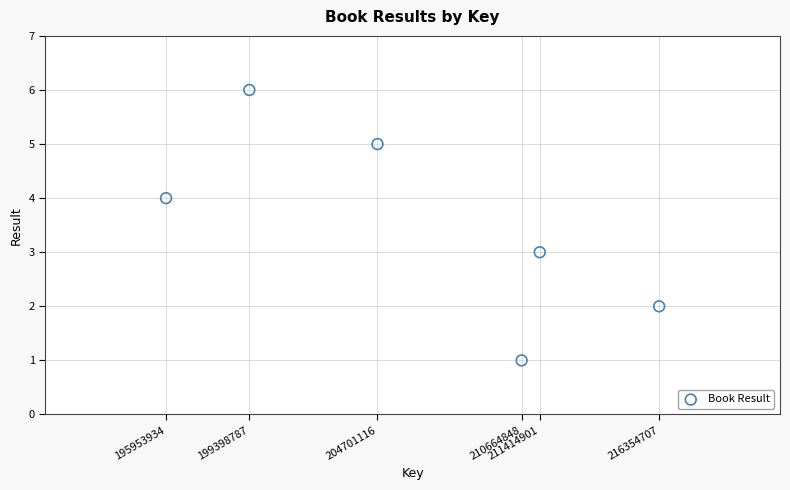

What is the average X value?

206414716